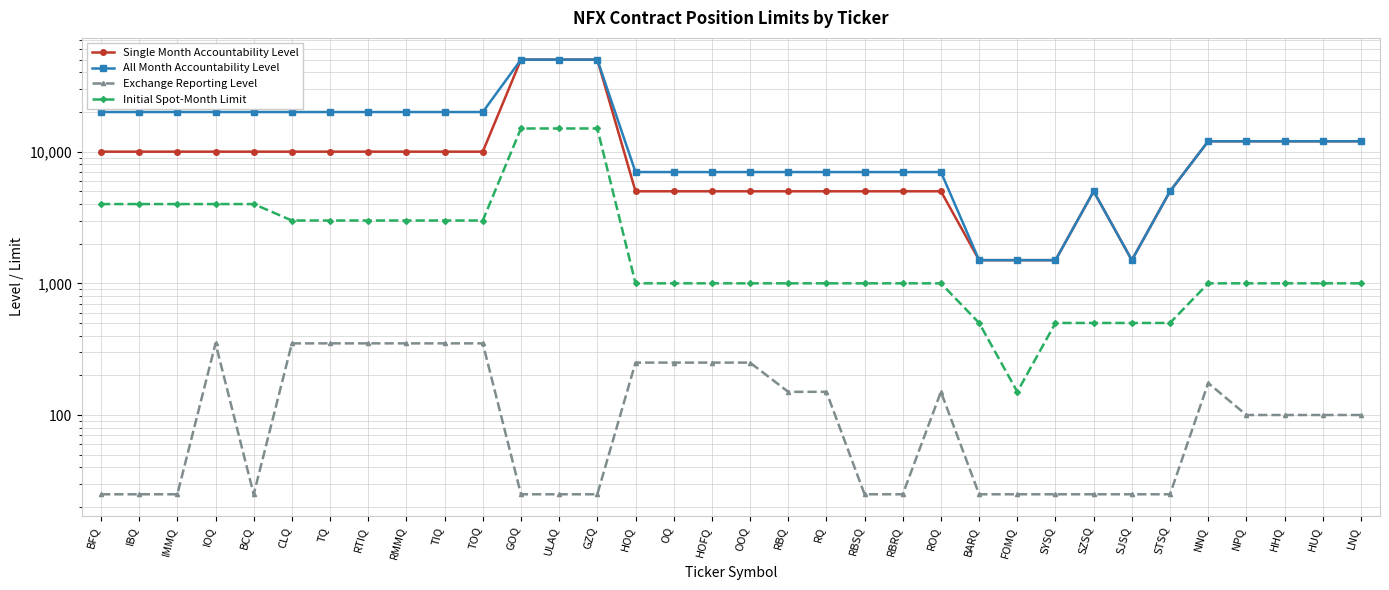

At how many categories does at least one series exceed 9760?

19